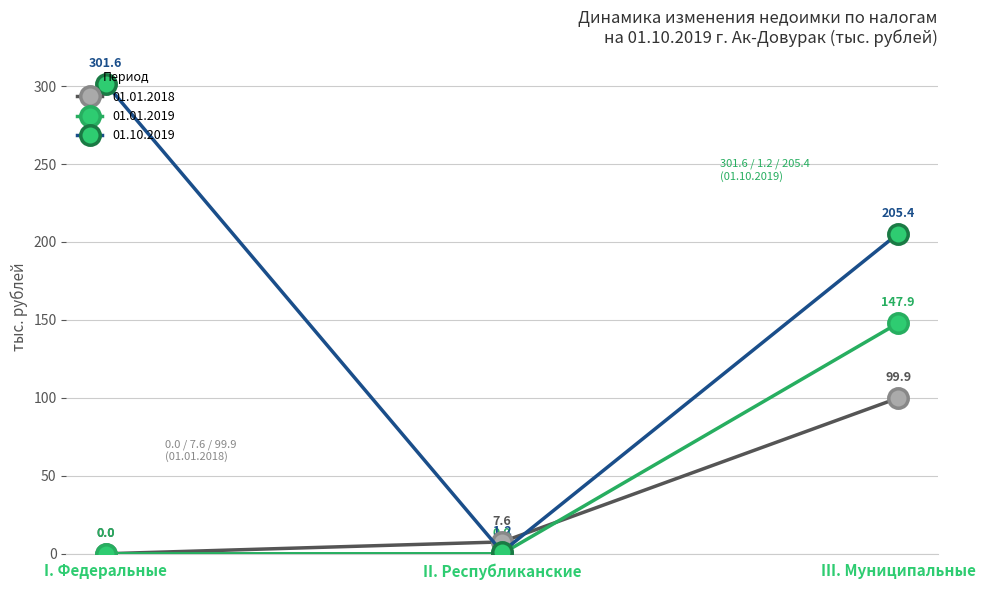

Which series has the widest spread of values?

01.10.2019